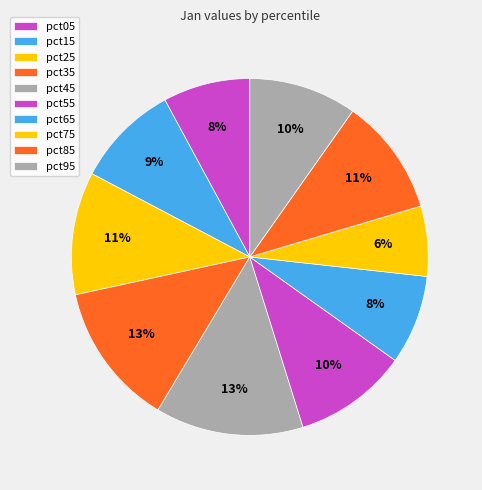

To the nearest percent, what is the difference between the largest and smallest slice percentages?

7%